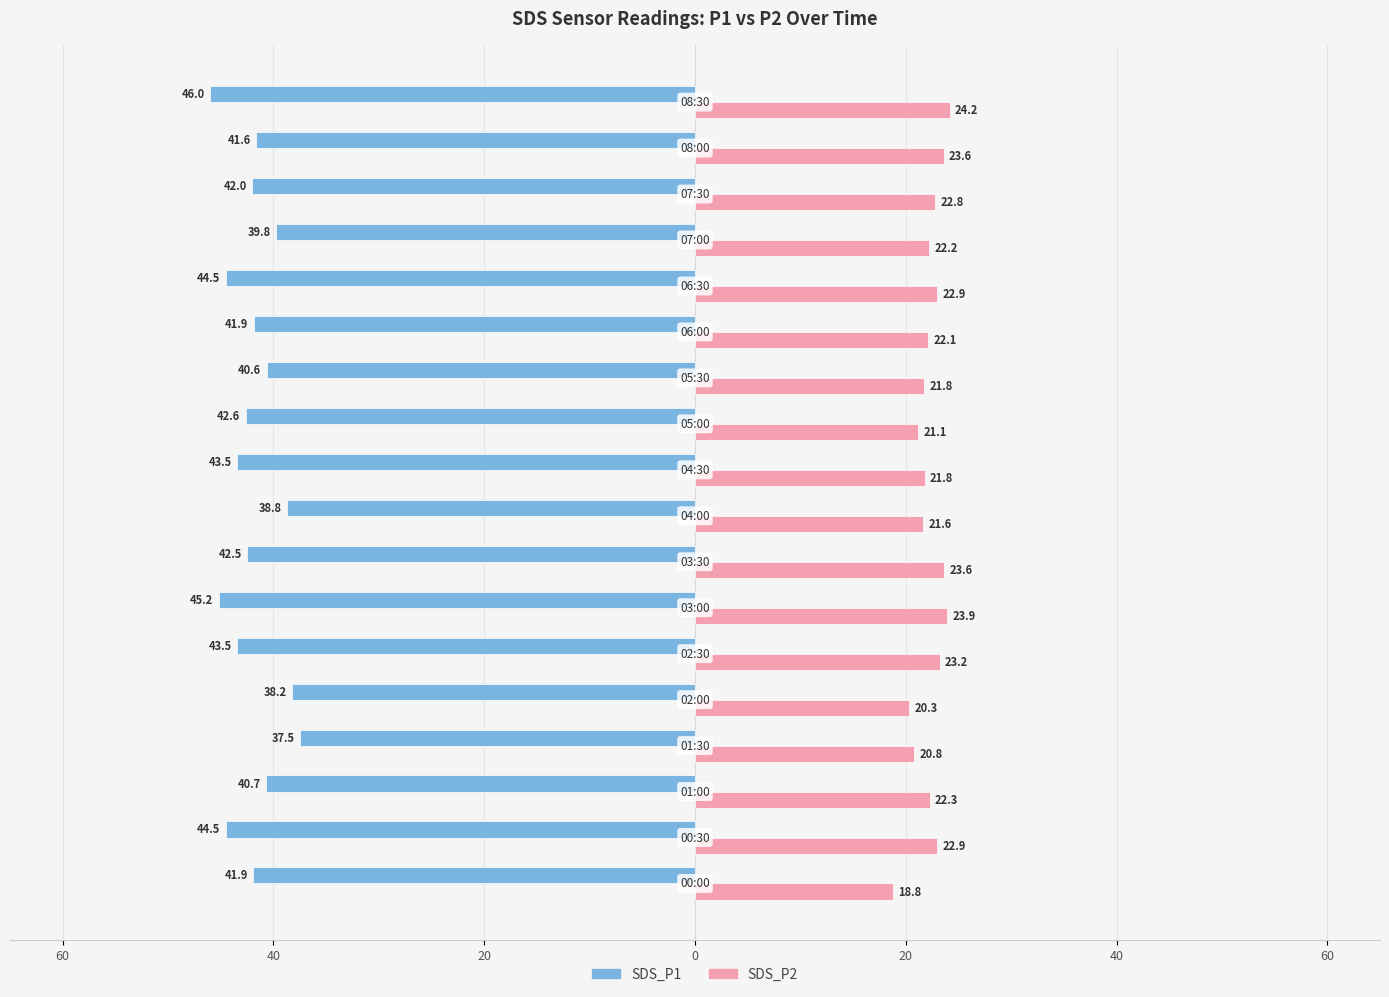

What is the difference between the maximum and second lowest values in the SDS_P2 series?

3.9